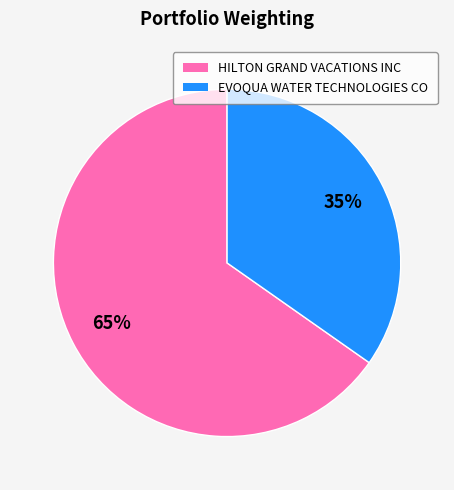

Is the sum of EVOQUA WATER TECHNOLOGIES CO and HILTON GRAND VACATIONS INC greater than half?

Yes